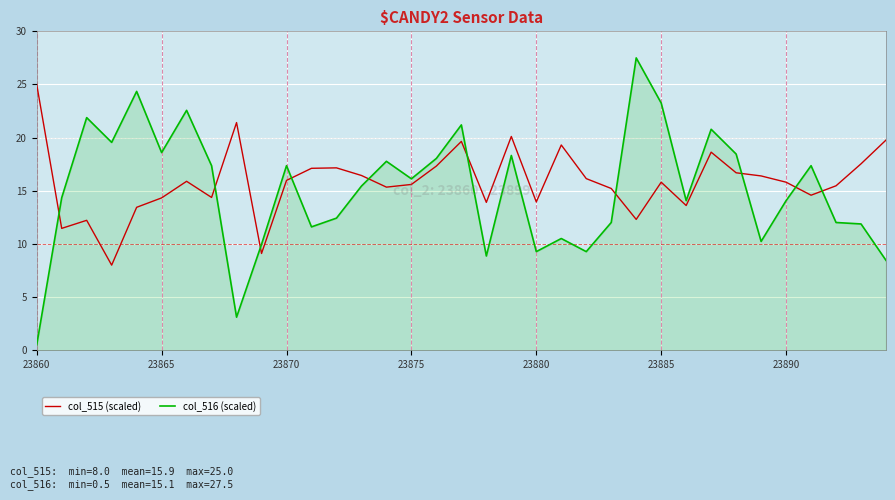

List the series in order of their peak value, lowest first.

col_515 (scaled), col_516 (scaled)